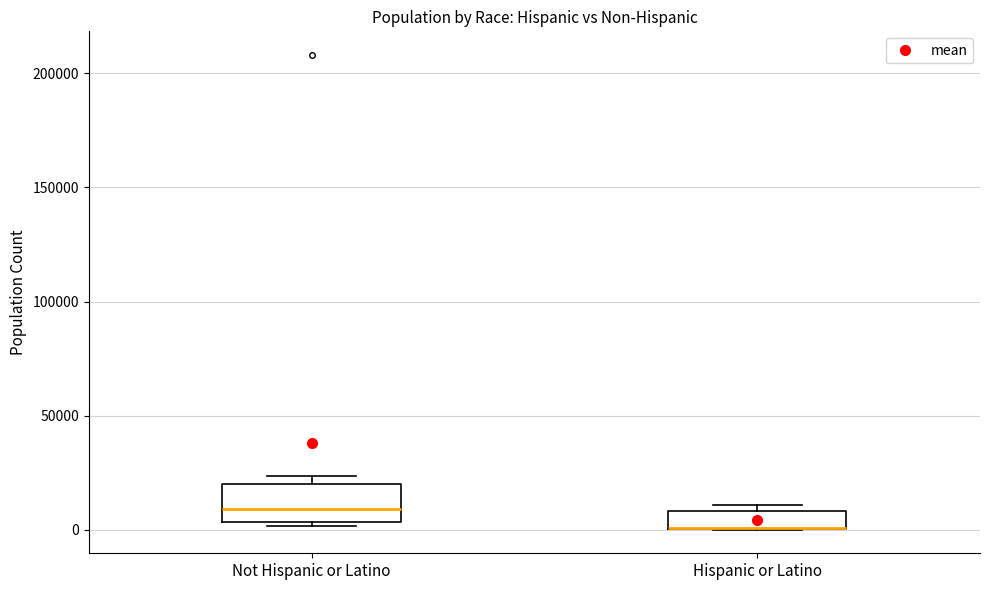

Comparing the boxes themselves (not the whiskers), which one is the tallest?

Not Hispanic or Latino